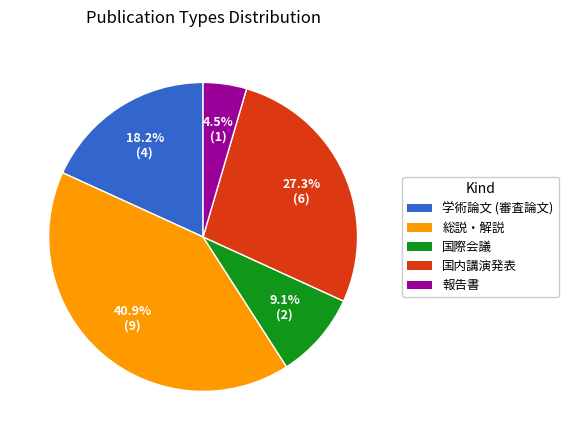

What percentage is the 総説・解説 slice, to the nearest percent?

41%